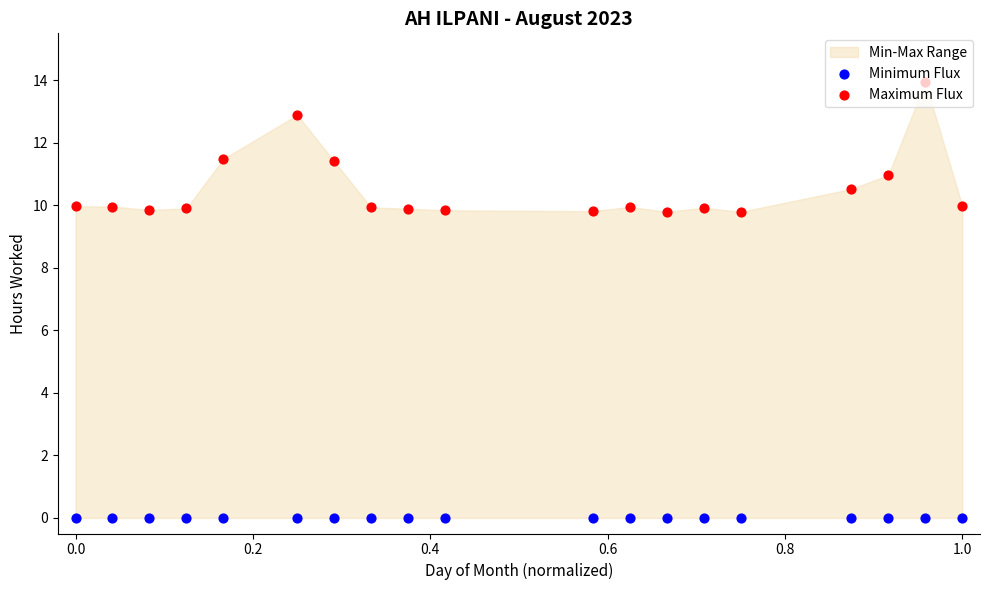

Is the value of Minimum Flux at 13 greater than the value of Maximum Flux at −0.2?

No